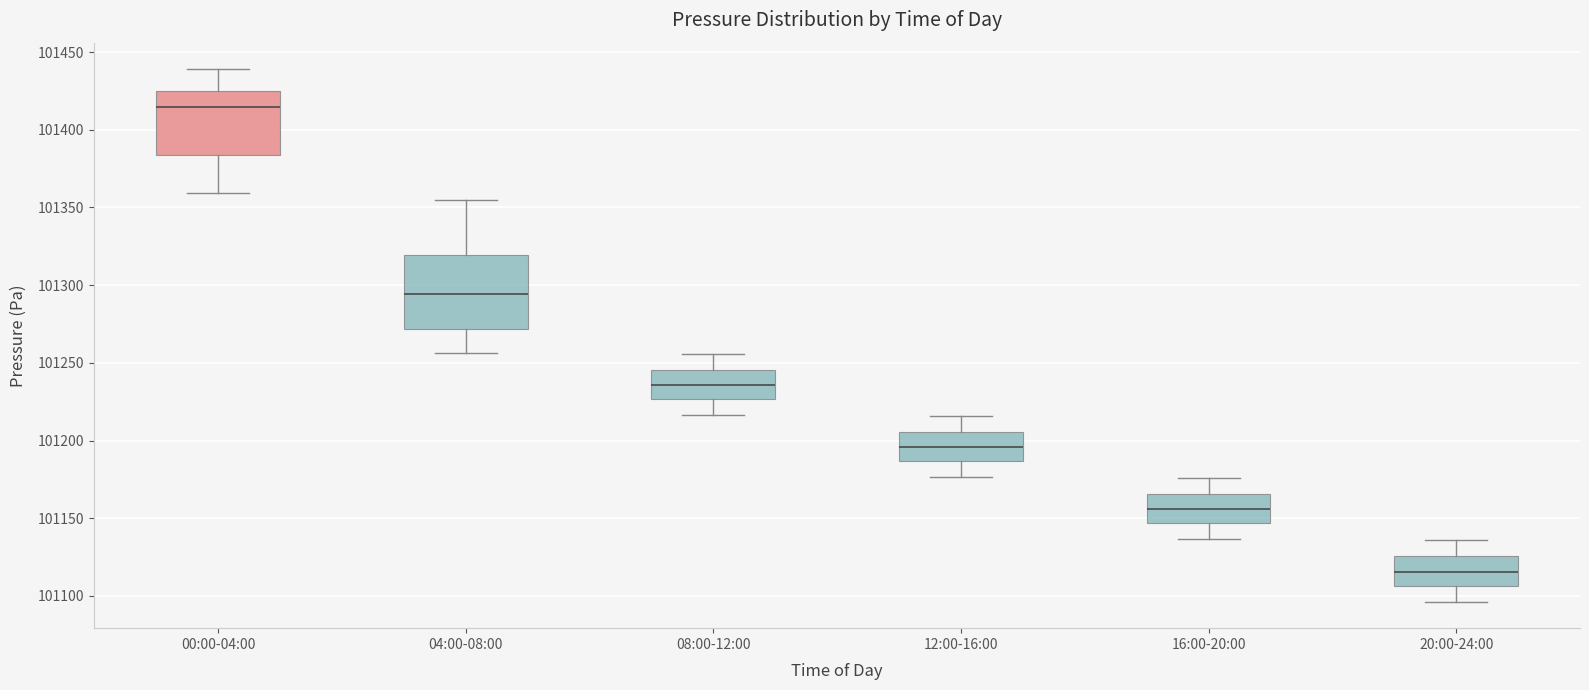

Reading left to right, transcribe this box plot: for each box, give where its median line is, the range the box spans, and where its two whiskers end, as read against the y-axis. The values are not printed on the chart, so give them approximately, as read against the axis.

00:00-04:00: median 101415, box 101385 to 101425, whiskers 101360 to 101440
04:00-08:00: median 101295, box 101270 to 101320, whiskers 101255 to 101355
08:00-12:00: median 101235, box 101225 to 101245, whiskers 101215 to 101255
12:00-16:00: median 101195, box 101185 to 101205, whiskers 101175 to 101215
16:00-20:00: median 101155, box 101145 to 101165, whiskers 101135 to 101175
20:00-24:00: median 101115, box 101105 to 101125, whiskers 101095 to 101135